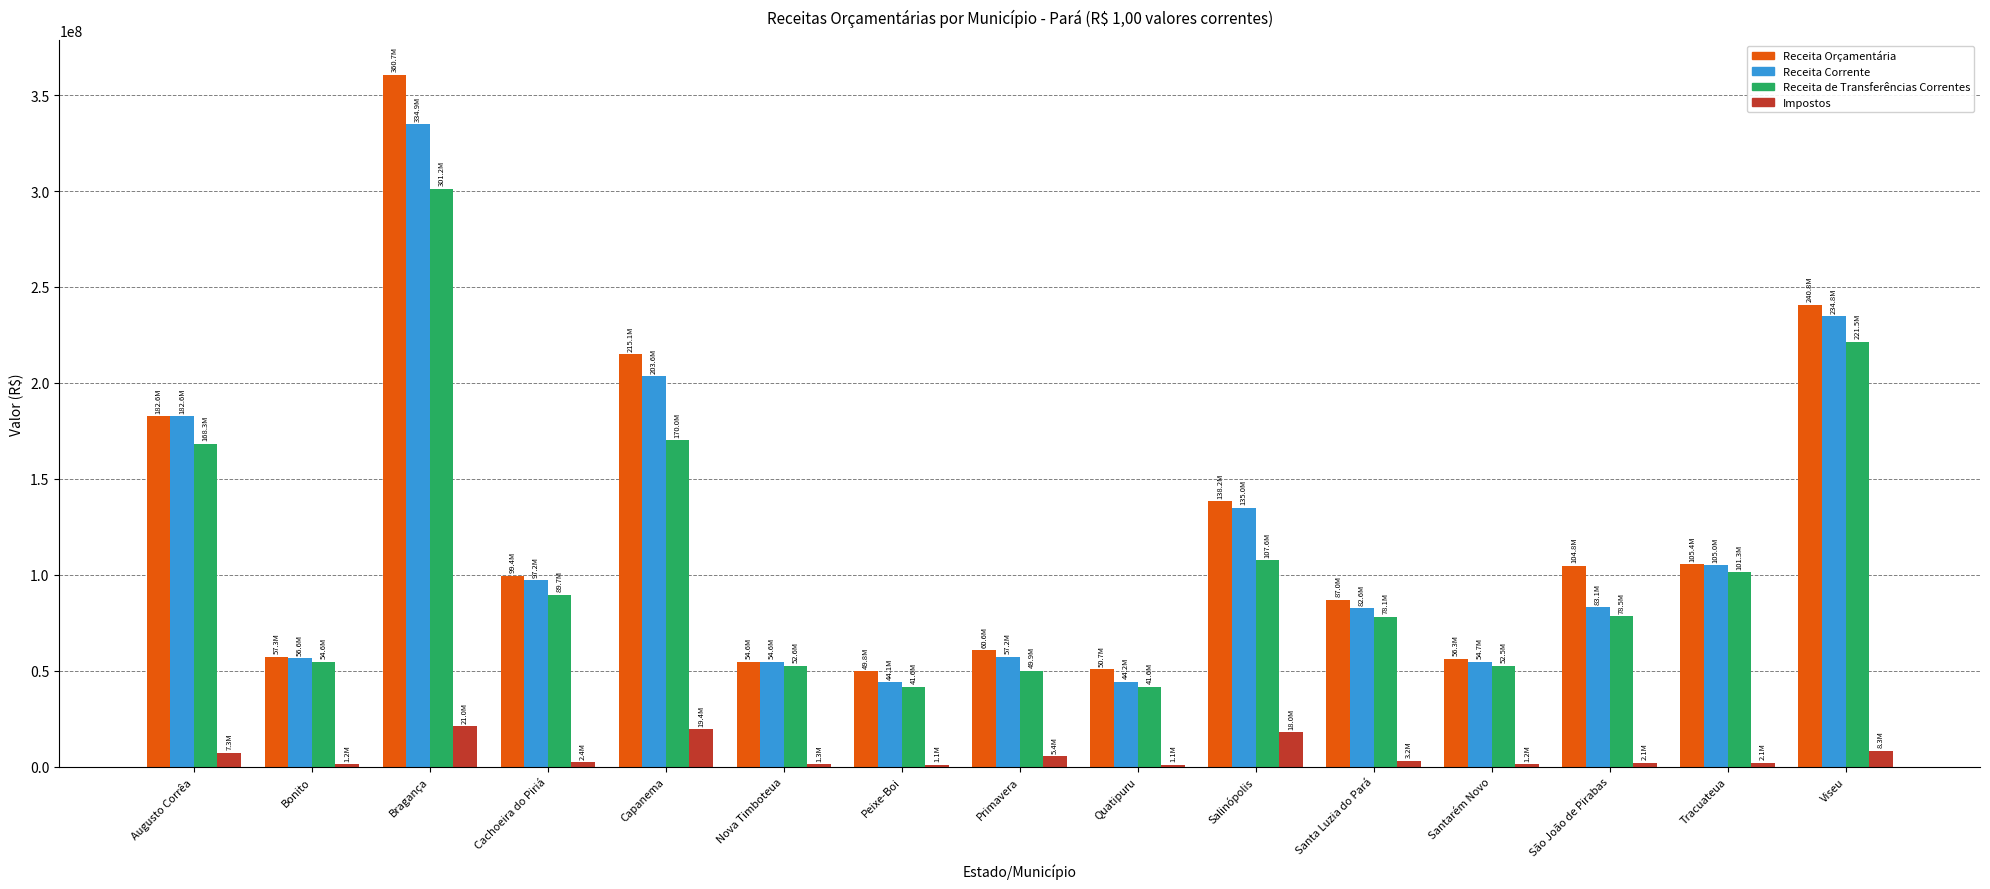

How many groups of bars are there?

15